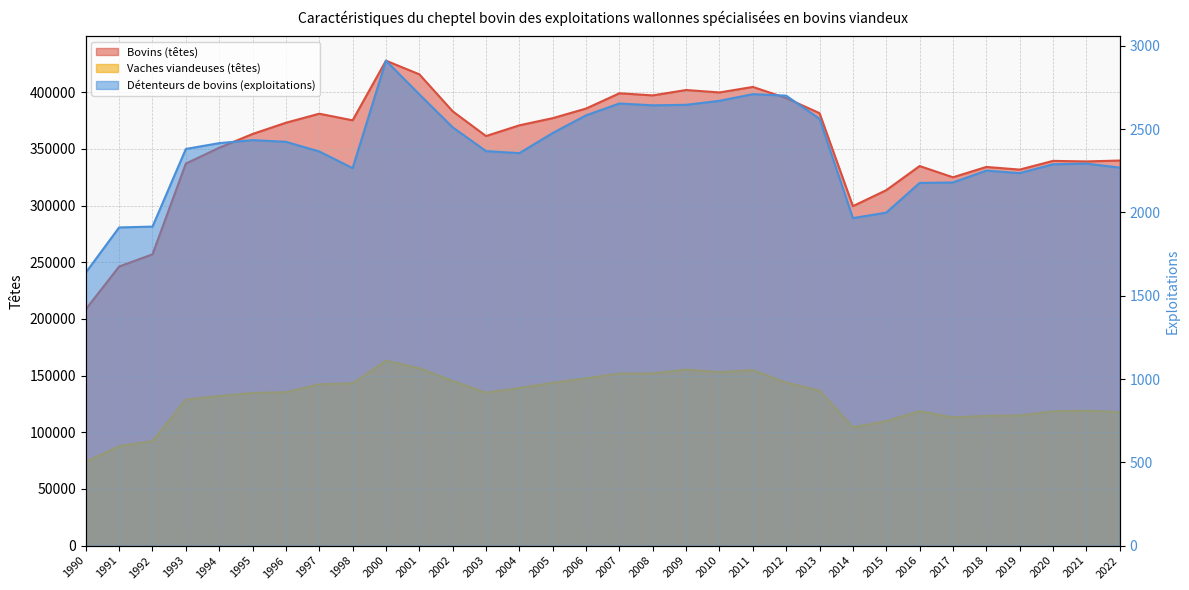

What is the maximum value for Détenteurs de bovins (exploitations)?

2911